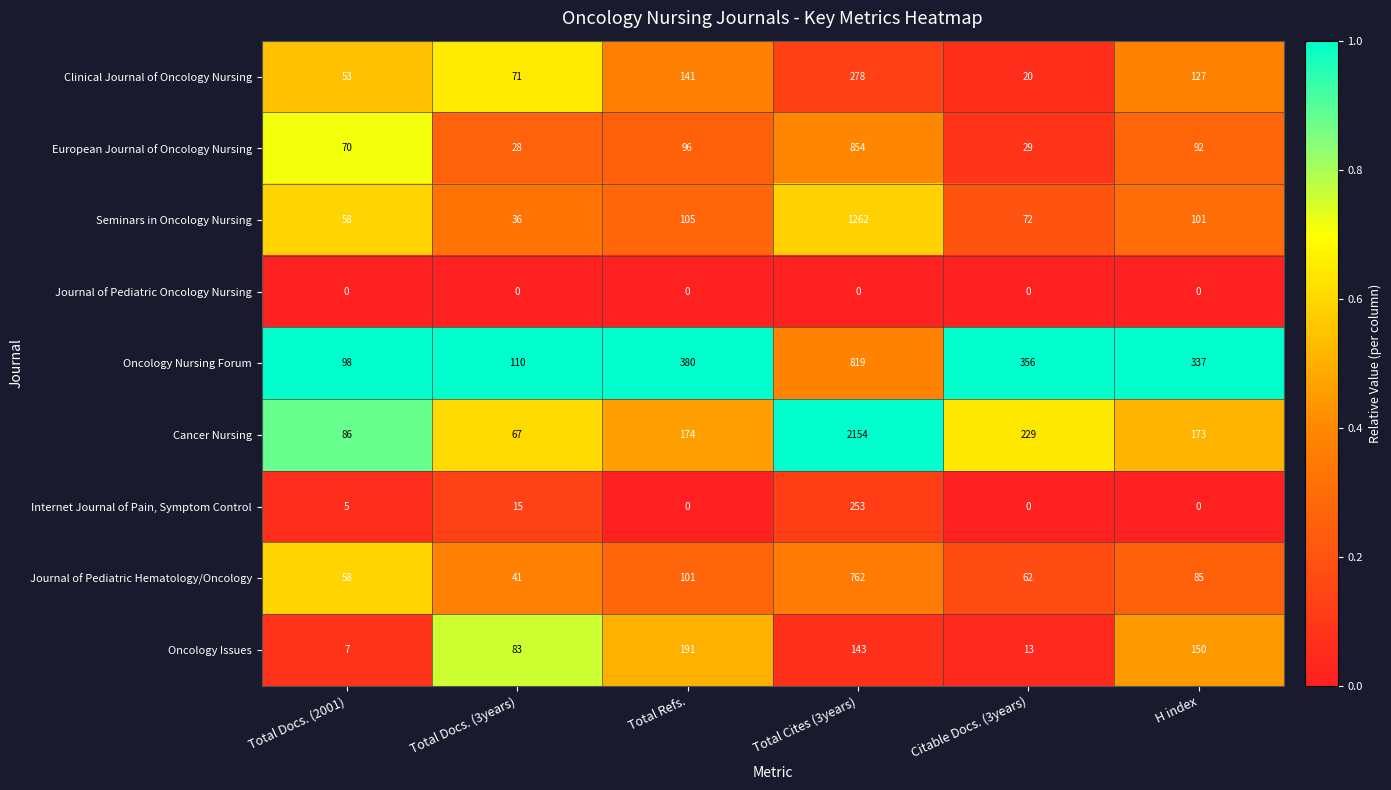

Which series has the largest total across all categories?

Cancer Nursing